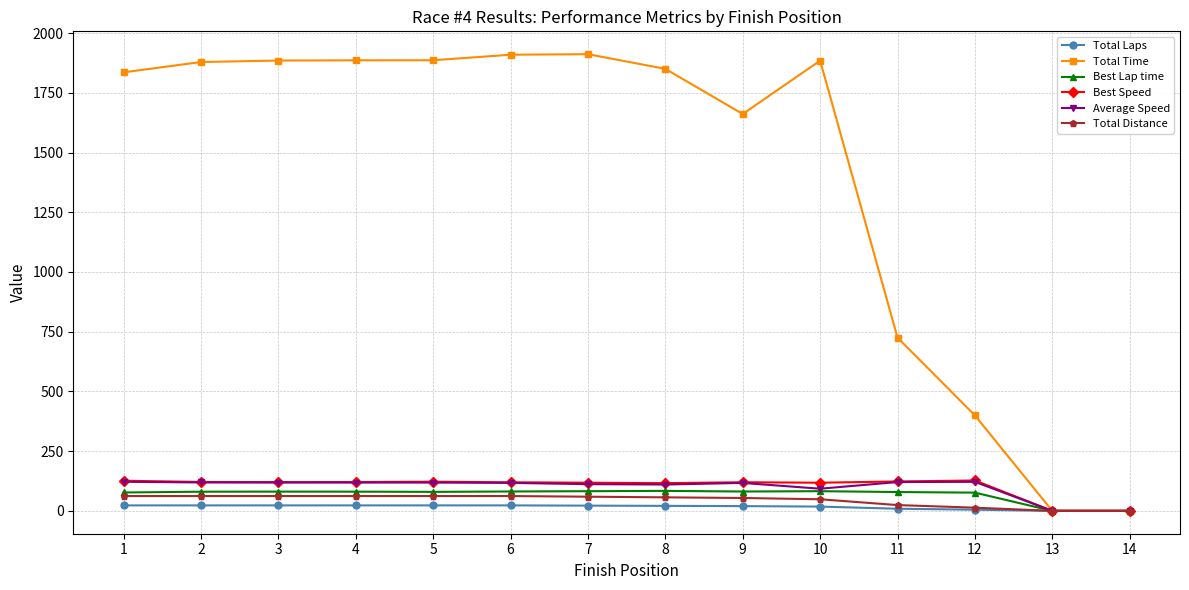

What is the difference between the Average Speed values at 14 and 7?

111.9